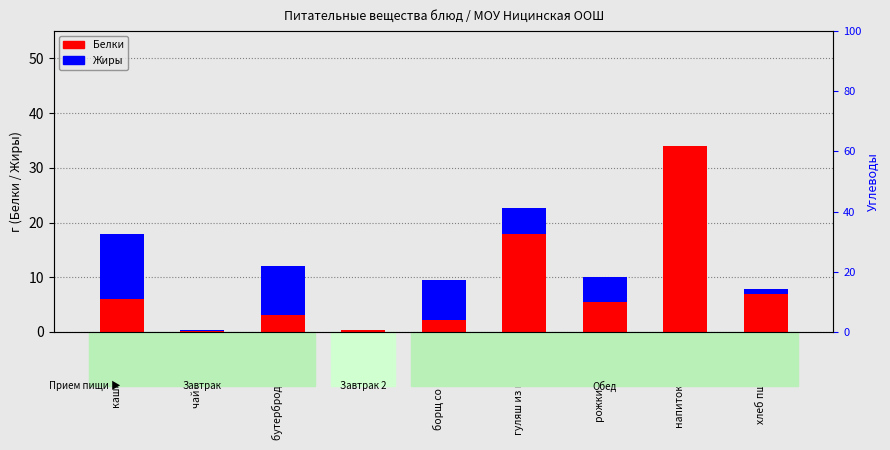

How many distinct data groups are displayed?

2